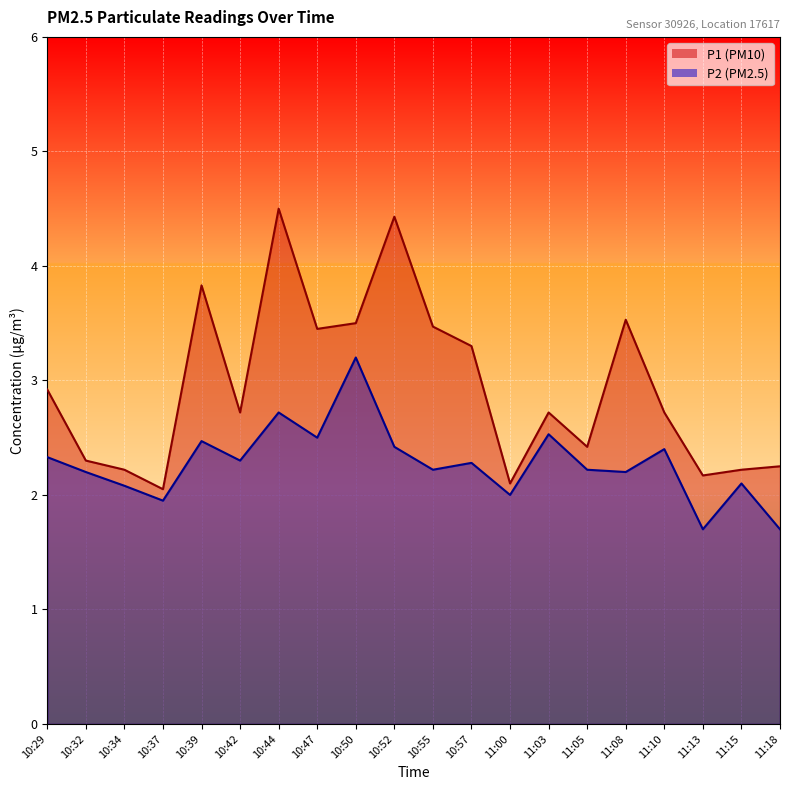

Rank the series by their maximum value, from highest to lowest.

P1, P2